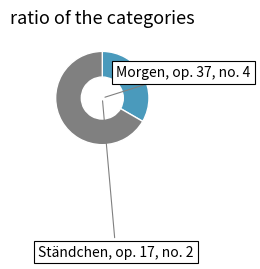

Does any single category account for the majority?

Yes